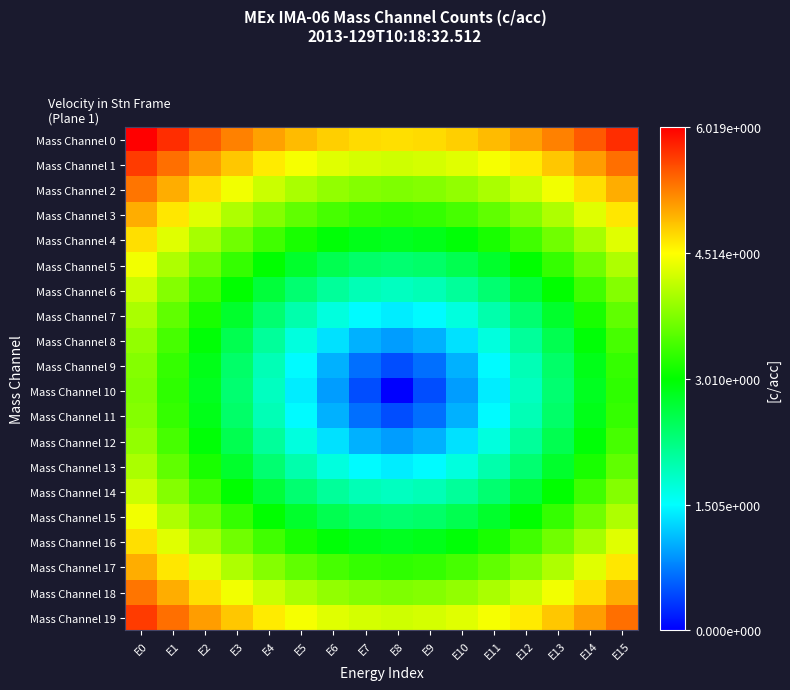

Which label corresponds to the largest value in the chart?

E0